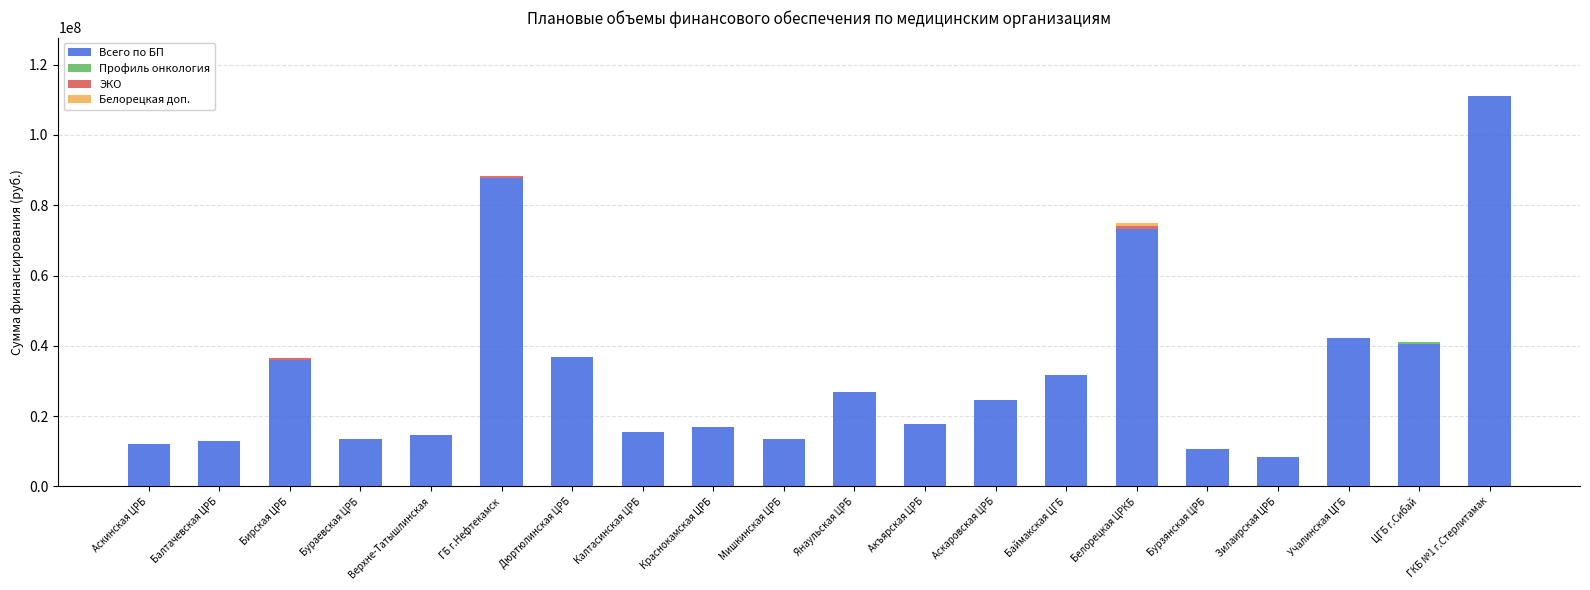

What is the sum of the Всего по БП values at Акъярская ЦРБ and Бурзянская ЦРБ?

28511721